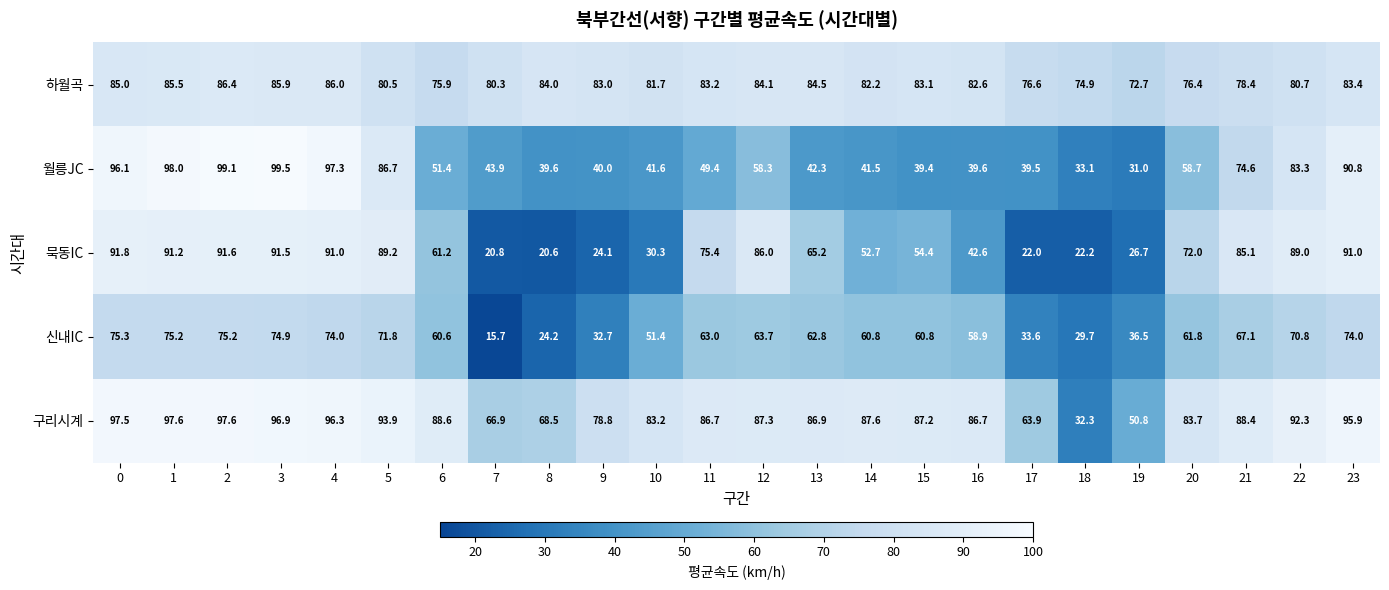

Is it true that 하월곡 equals 26.8 at 10?

False